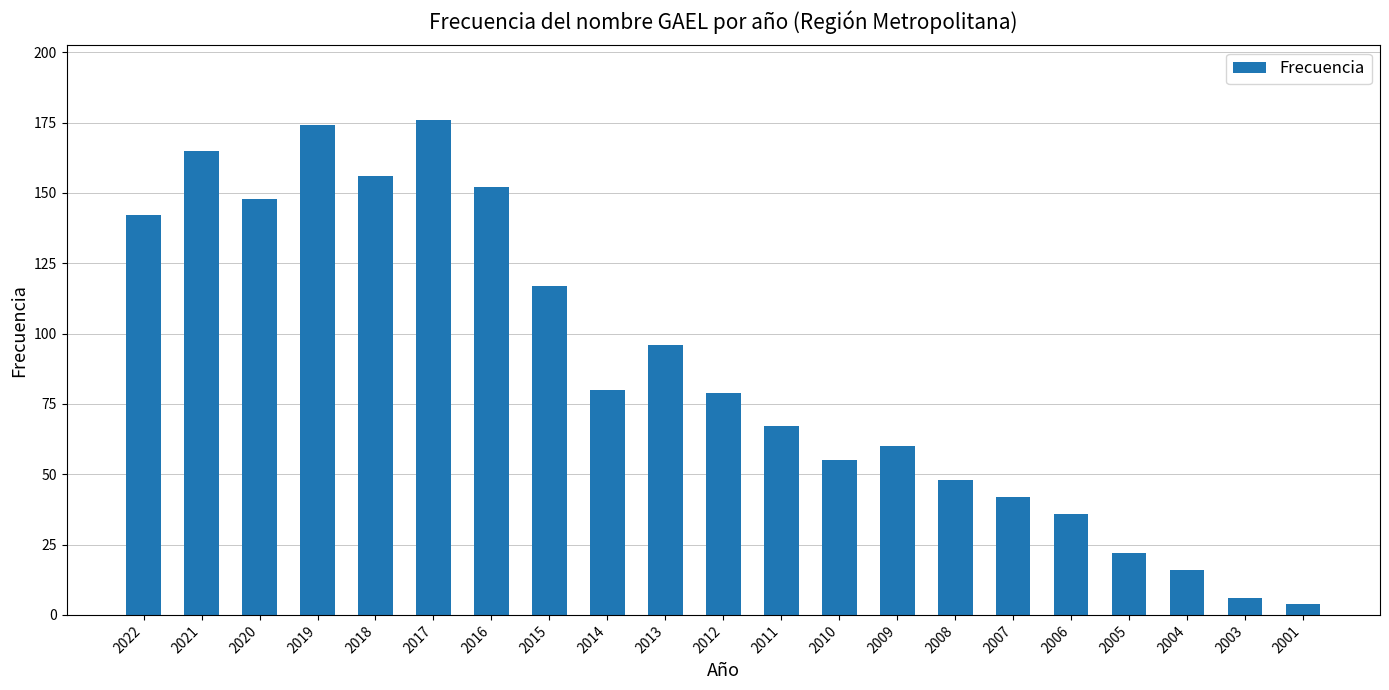

What is the maximum value shown in the chart?

176